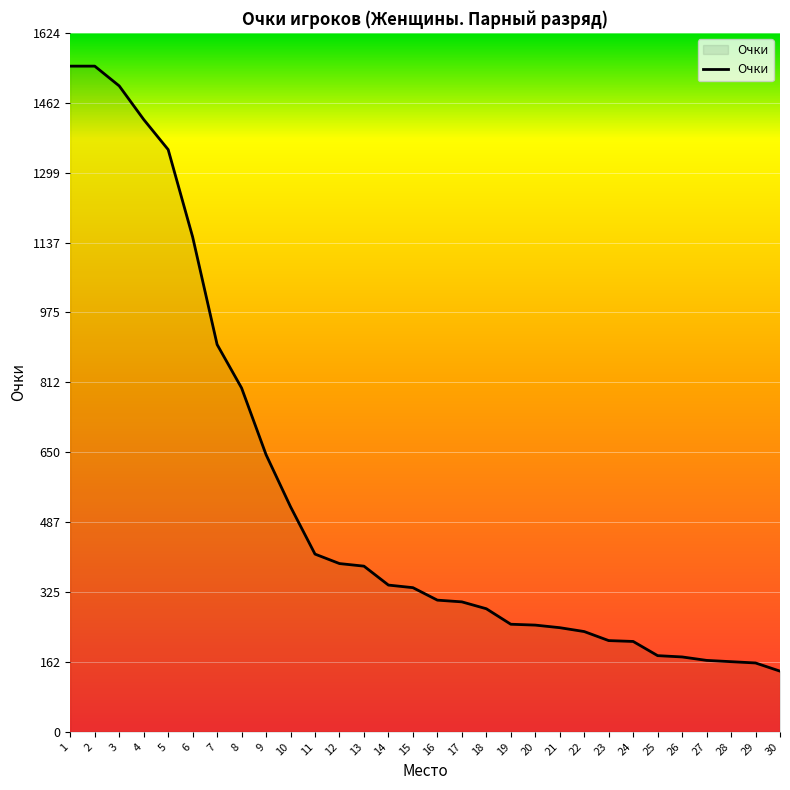

The value at 17 is 184. True or false?

False